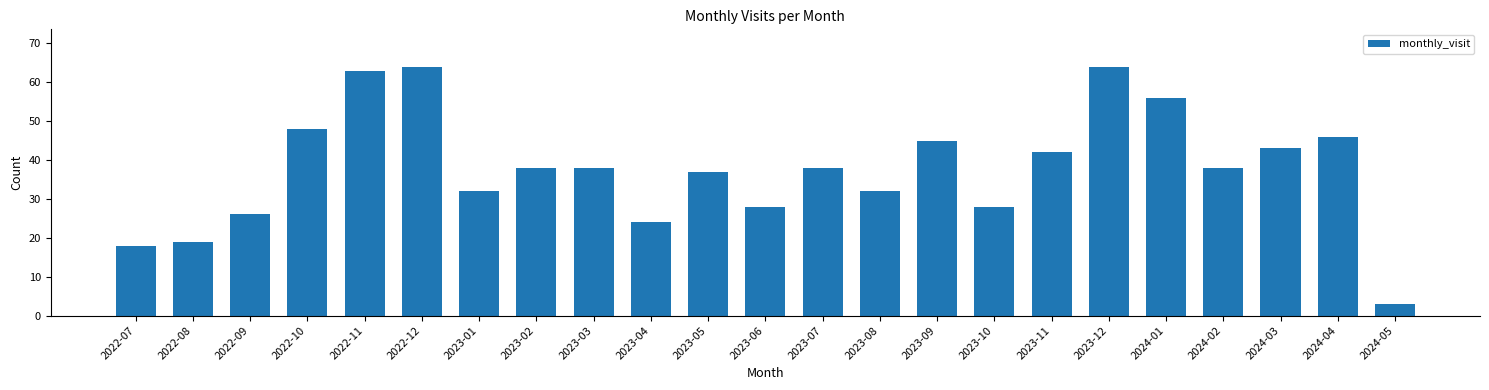

Reading right to left, extract all data points from this chart.

2024-05=3	2024-04=46	2024-03=43	2024-02=38	2024-01=56	2023-12=64	2023-11=42	2023-10=28	2023-09=45	2023-08=32	2023-07=38	2023-06=28	2023-05=37	2023-04=24	2023-03=38	2023-02=38	2023-01=32	2022-12=64	2022-11=63	2022-10=48	2022-09=26	2022-08=19	2022-07=18